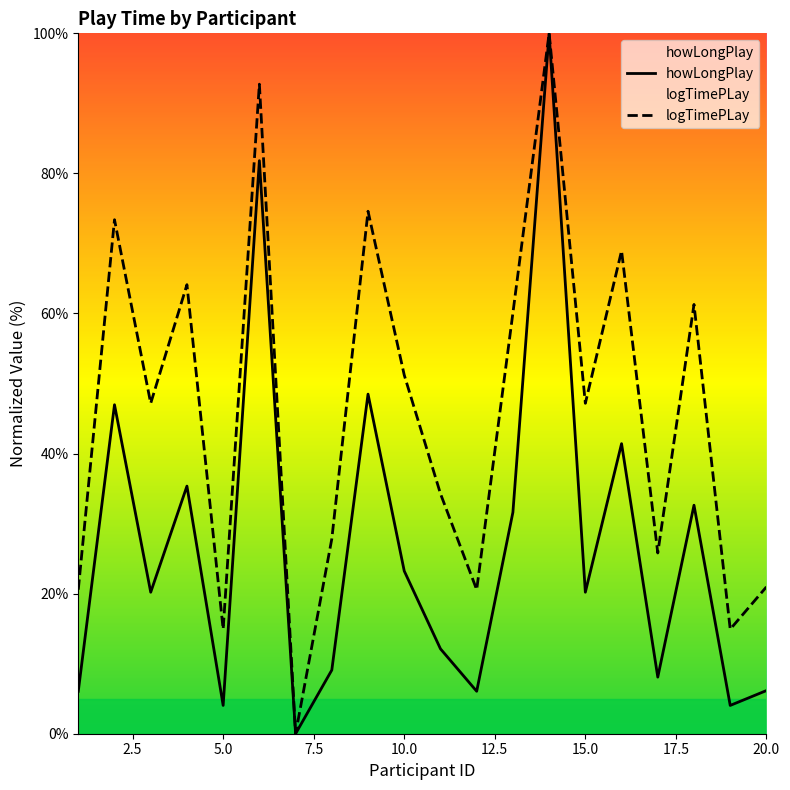

Rank the series by their maximum value, from highest to lowest.

howLongPlay, logTimePLay